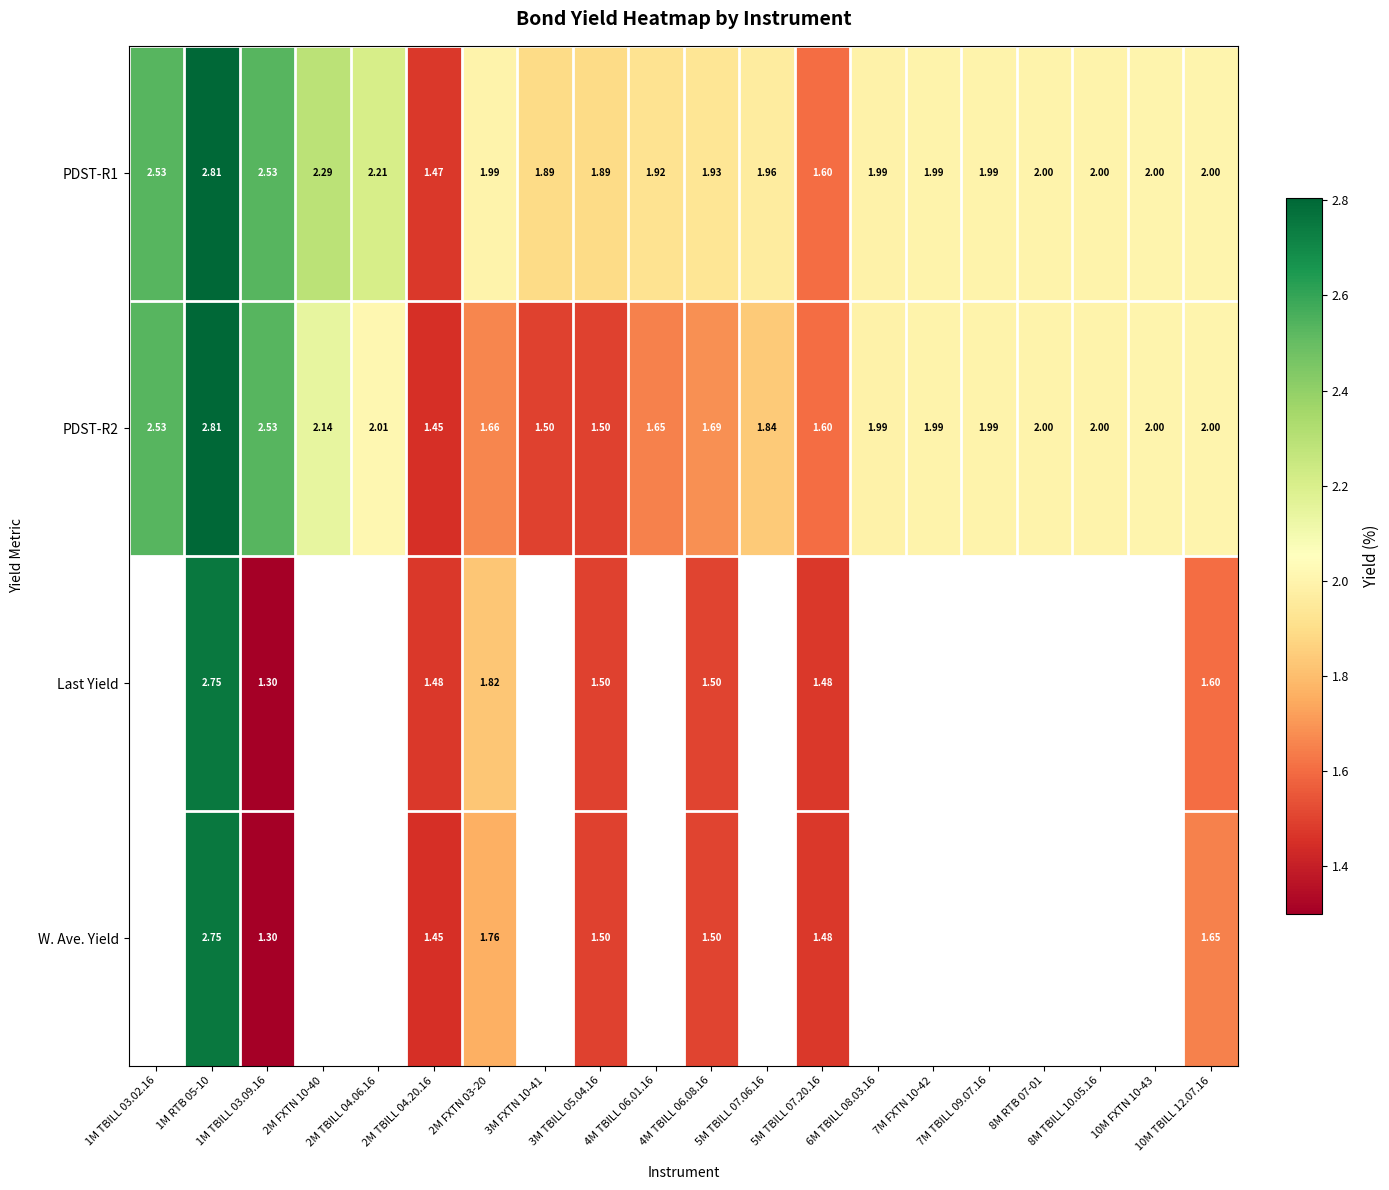

What is the sum of all PDST-R1 values?

41.0